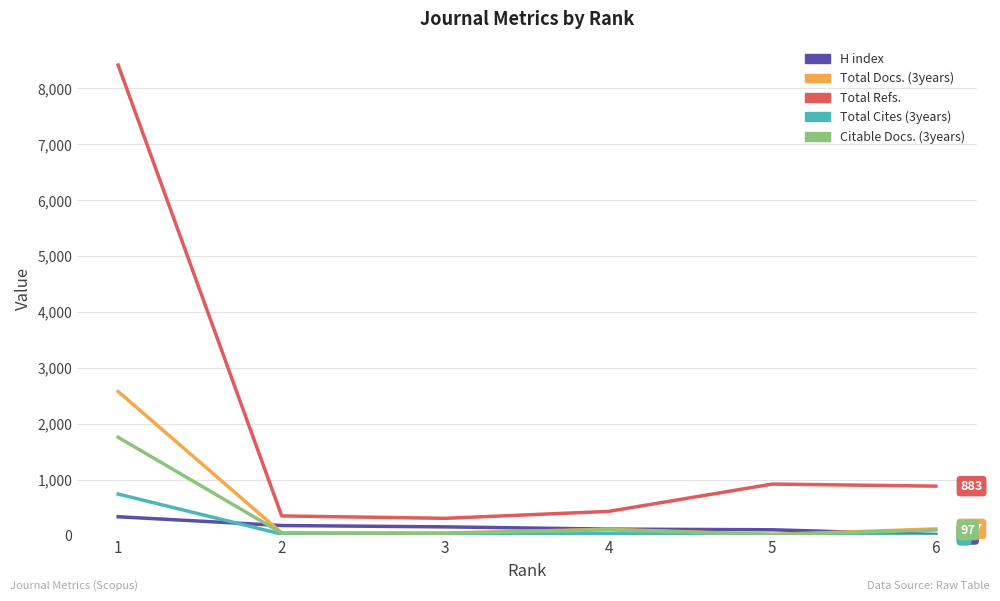

True or false: Total Docs. (3years) and Total Refs. intersect in this chart.

False